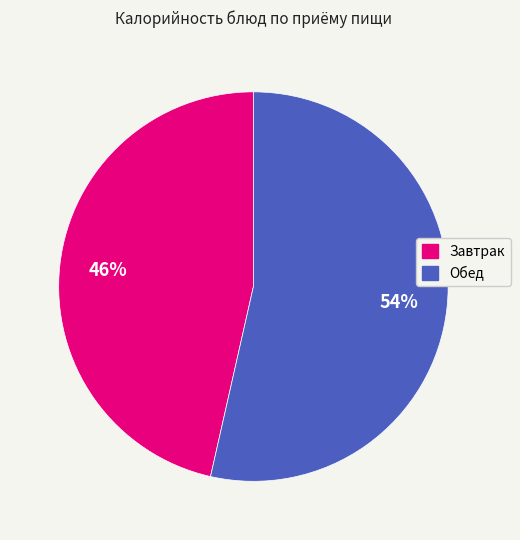

To the nearest percent, what is the average slice percentage?

50%